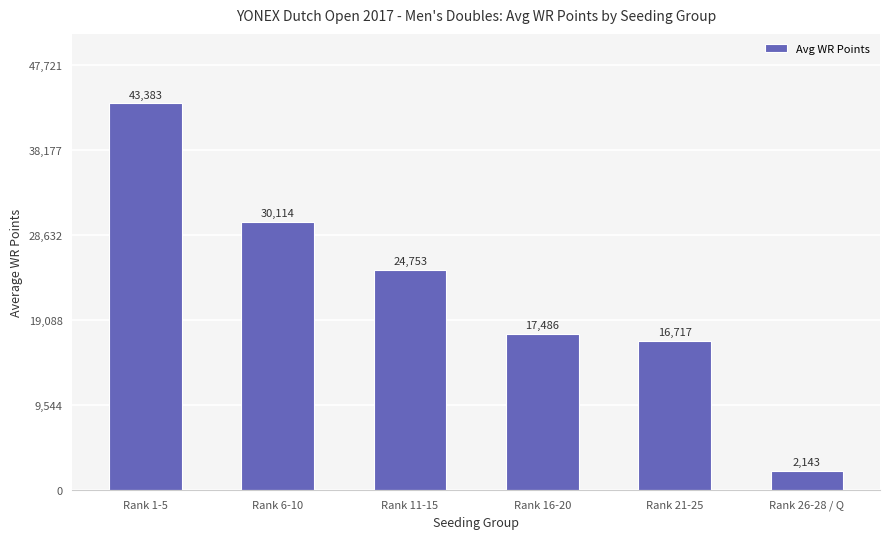

Rank the categories by value from highest to lowest.

Rank 1-5, Rank 6-10, Rank 11-15, Rank 16-20, Rank 21-25, Rank 26-28 / Q